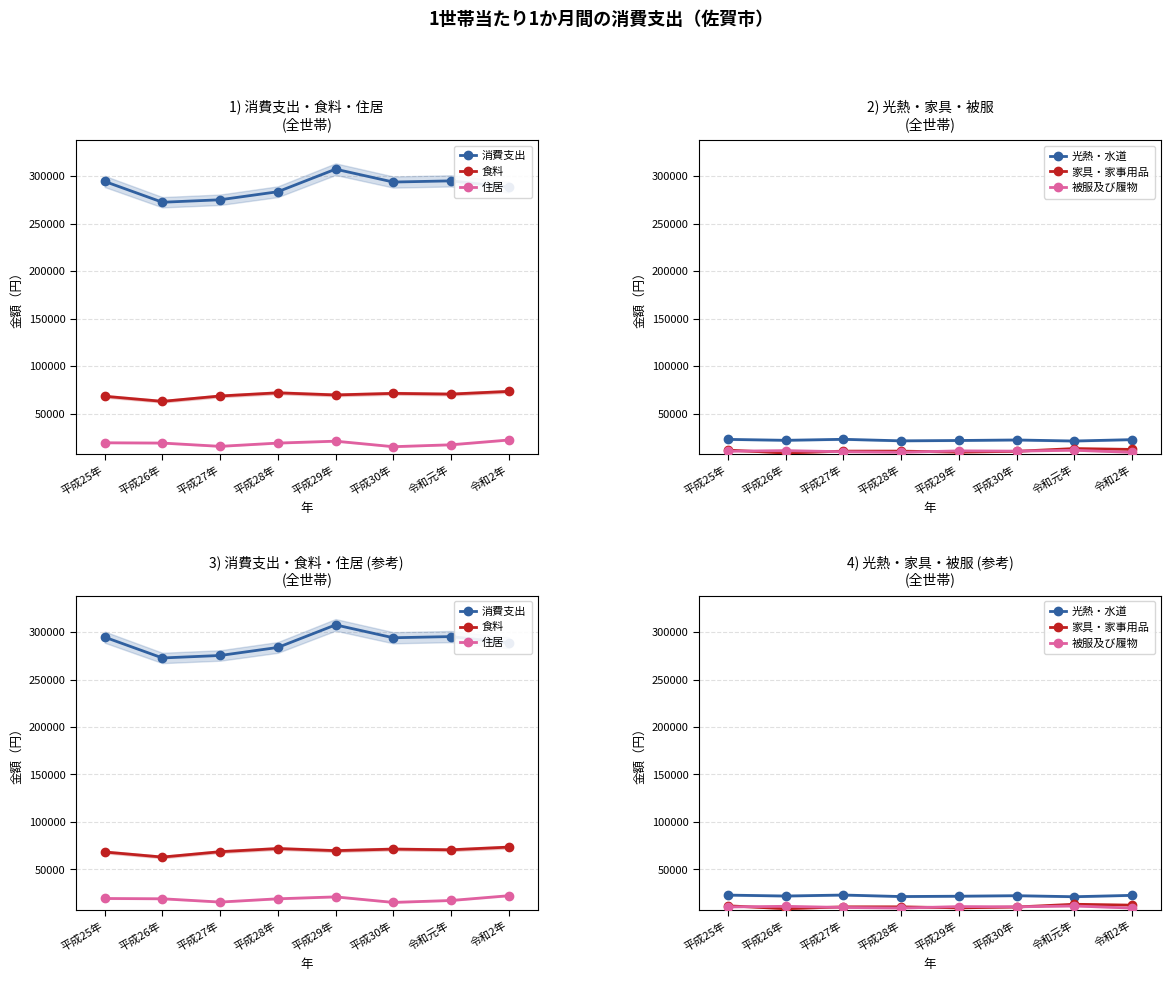

The 消費支出 series shows 295205 at 令和元年. True or false?

True